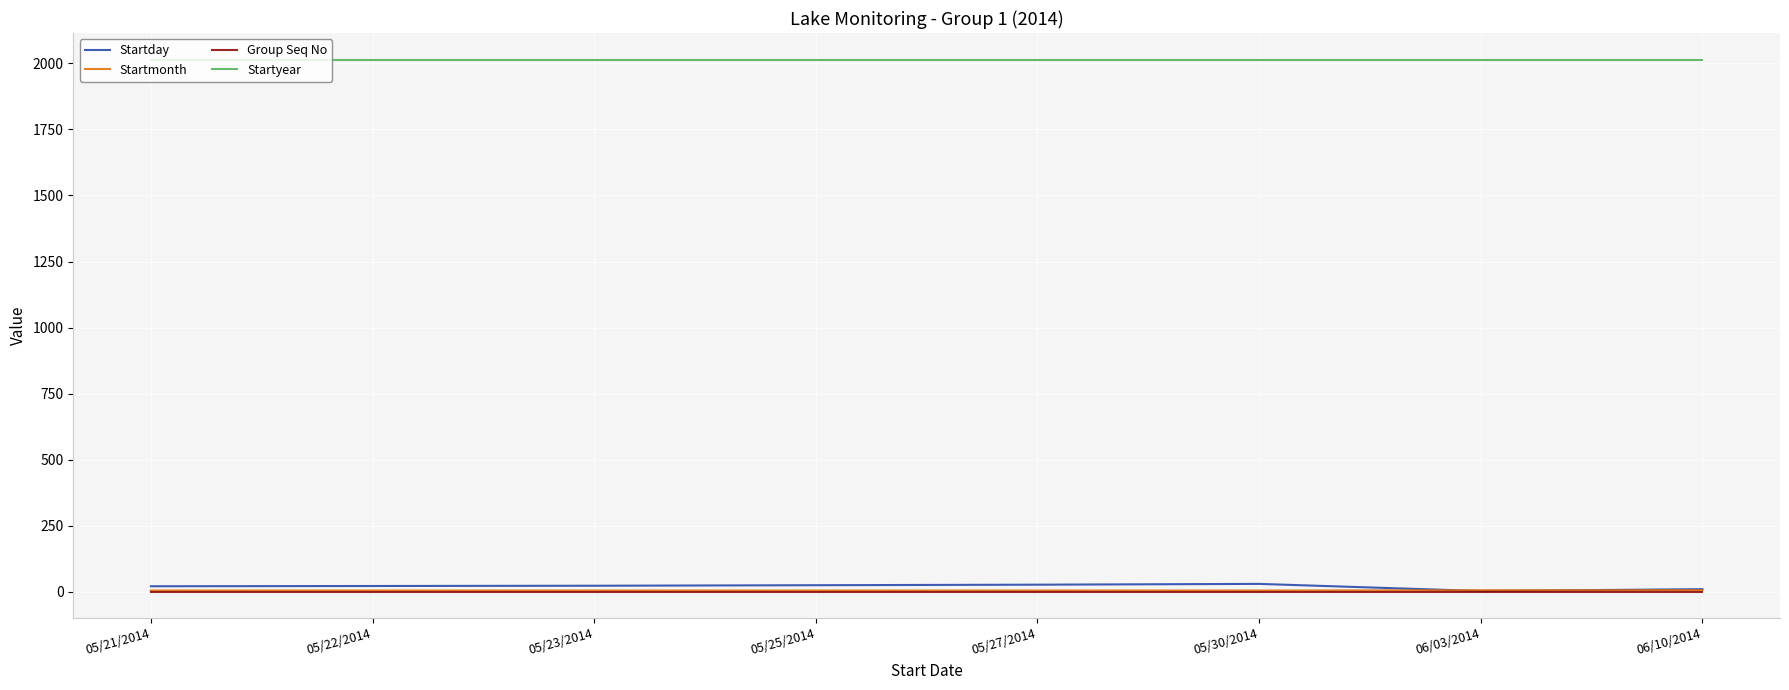

The value of Startmonth at 05/25/2014 is 5. True or false?

True